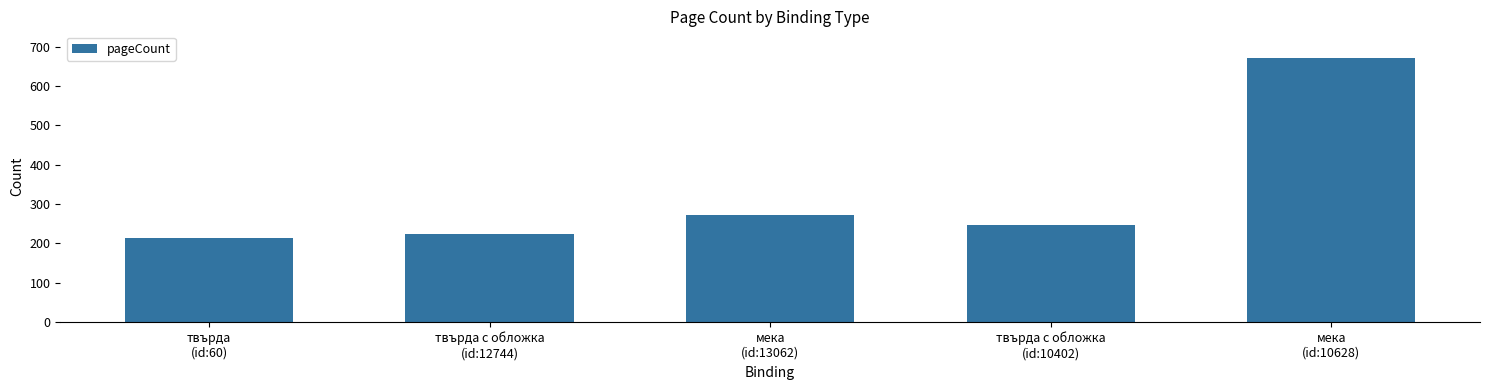

How many bars are there in total?

5